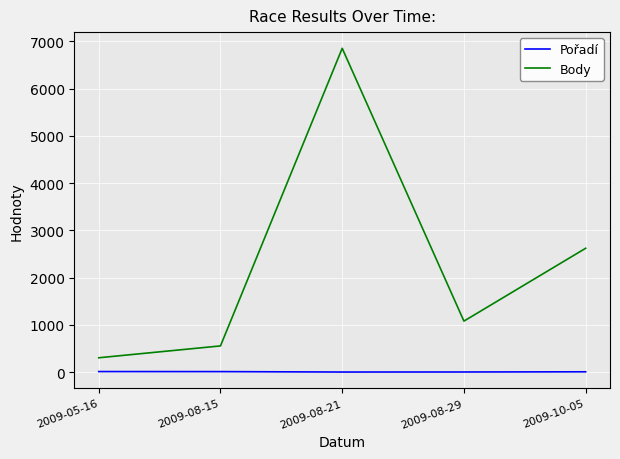

How many interior local peaks does the Body series have?

1